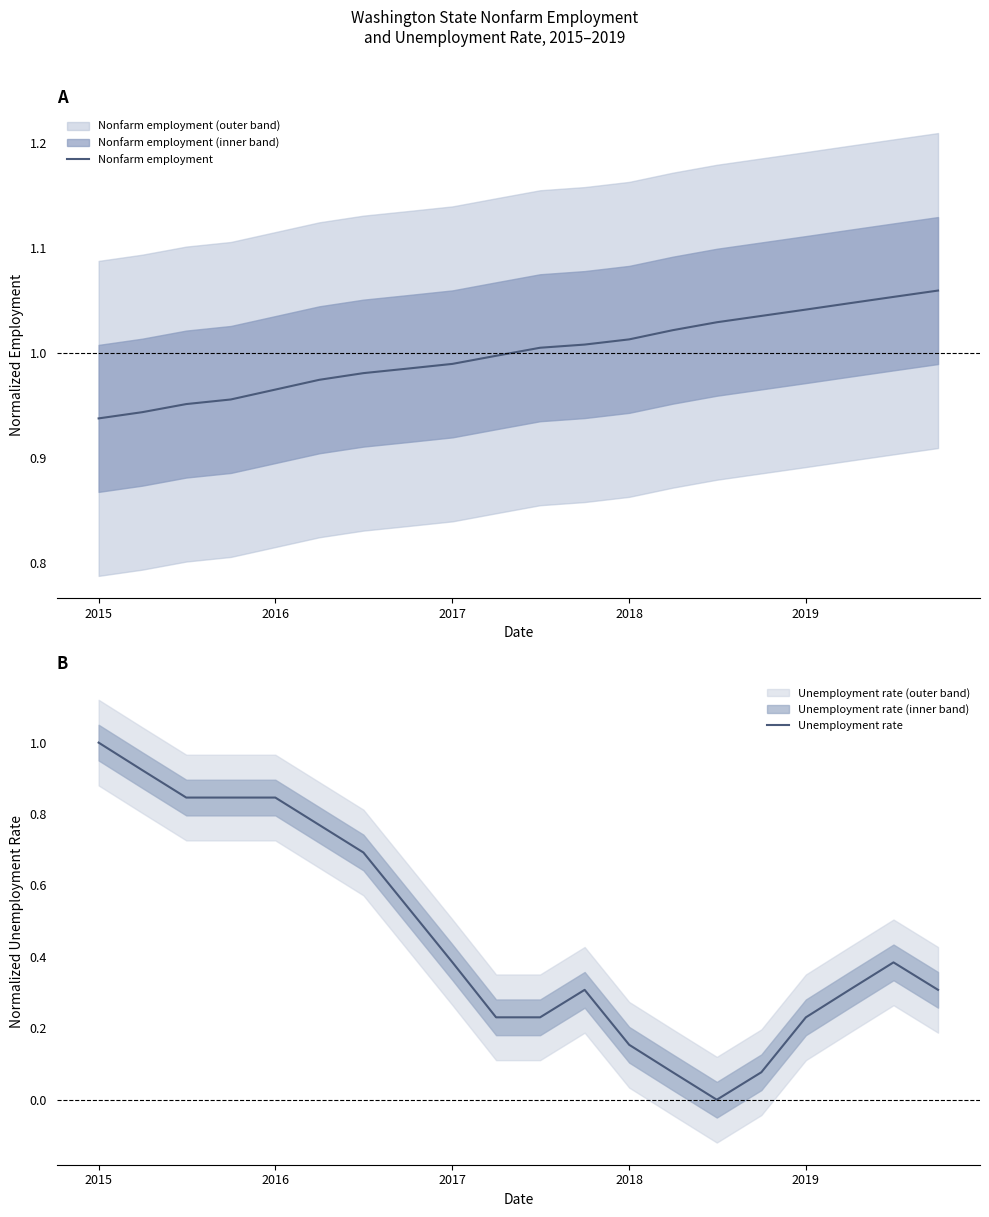

Which series has the largest total across all categories?

Nonfarm employment